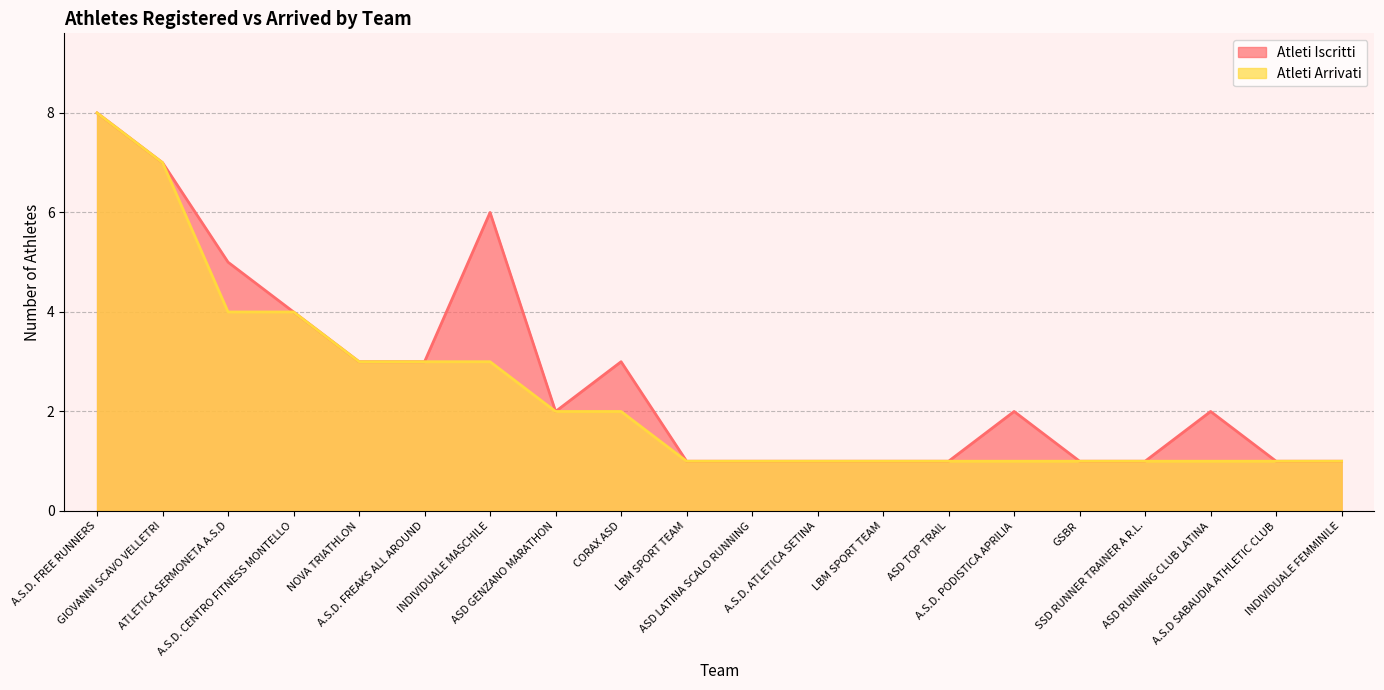

True or false: Atleti Arrivati and Atleti Iscritti cross at least once.

False